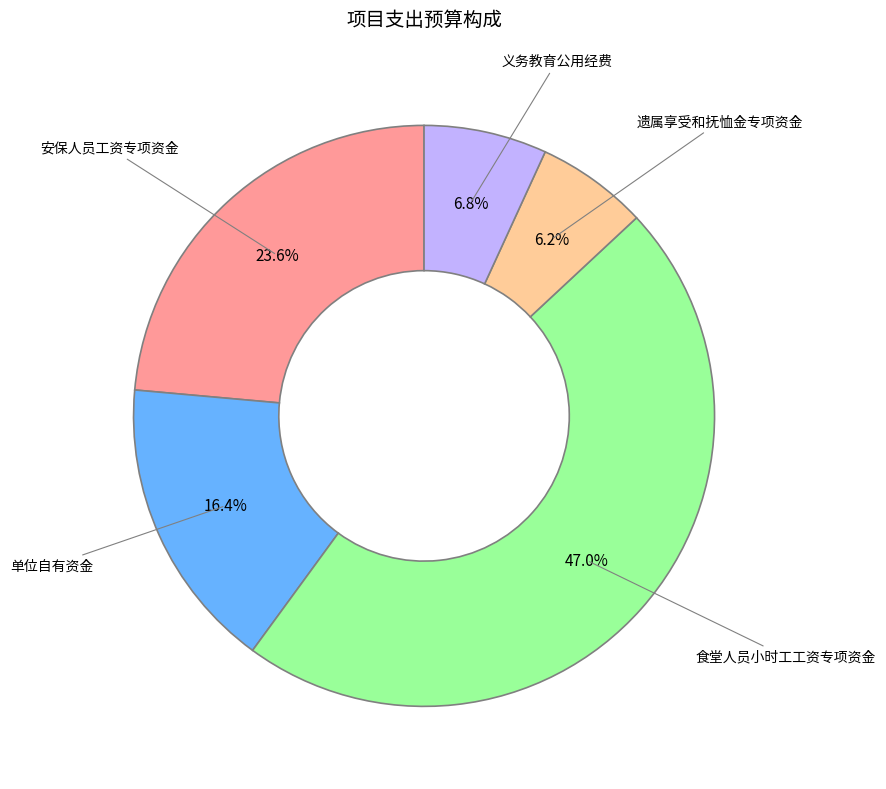

Is there a majority slice in this chart?

No